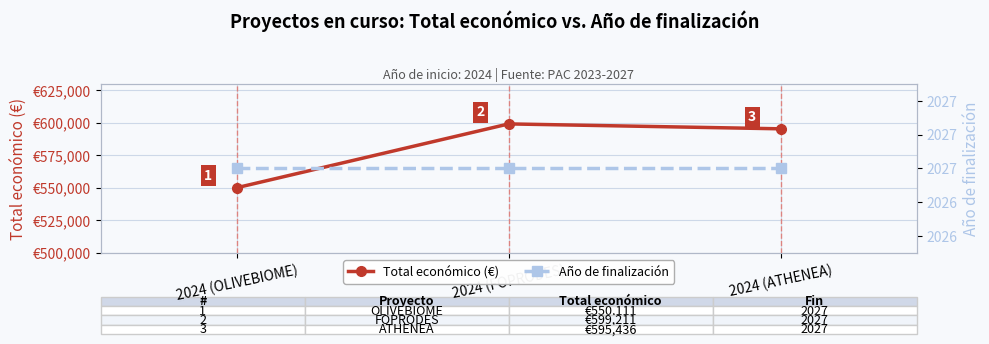

What is the label of the 1st point from the left?

2024 (OLIVEBIOME)